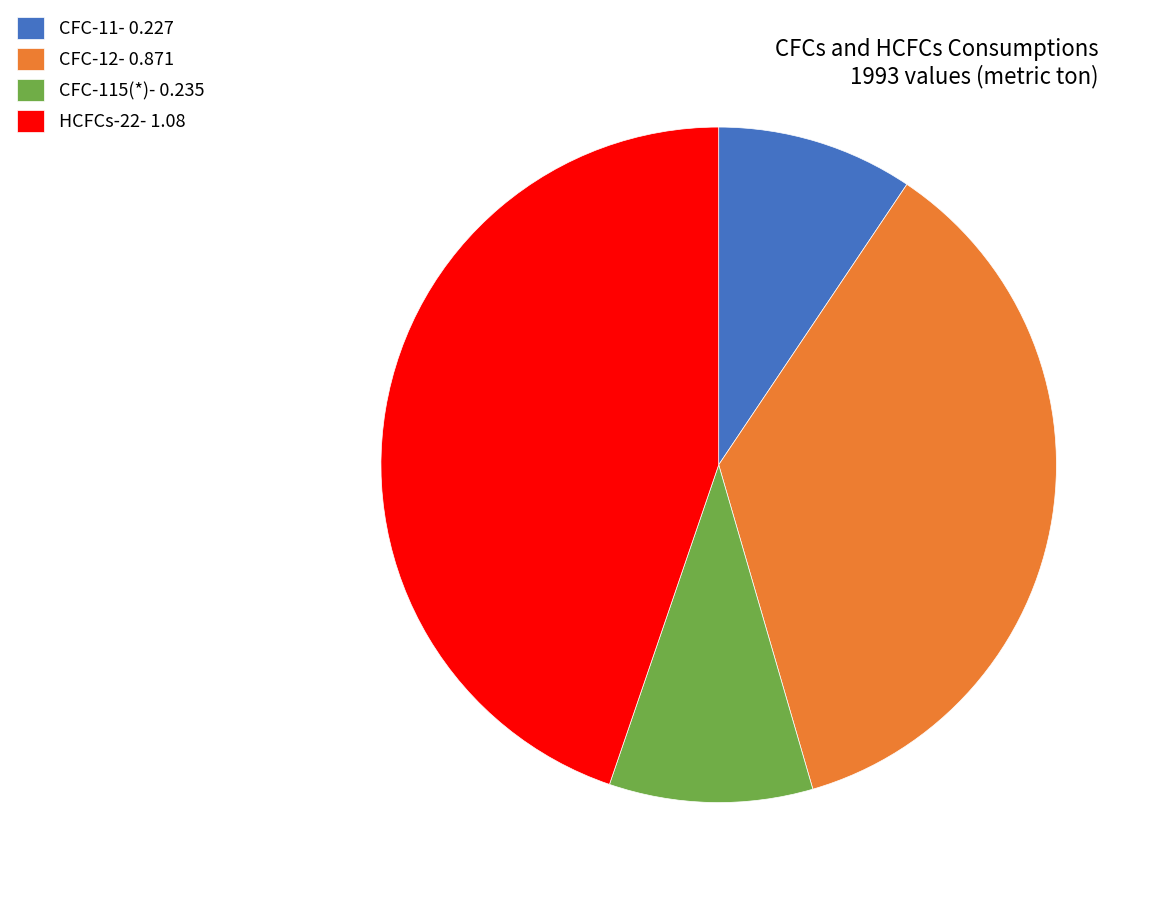

Which has a higher value, HCFCs-22- 1.08 or CFC-115(*)- 0.235?

HCFCs-22- 1.08